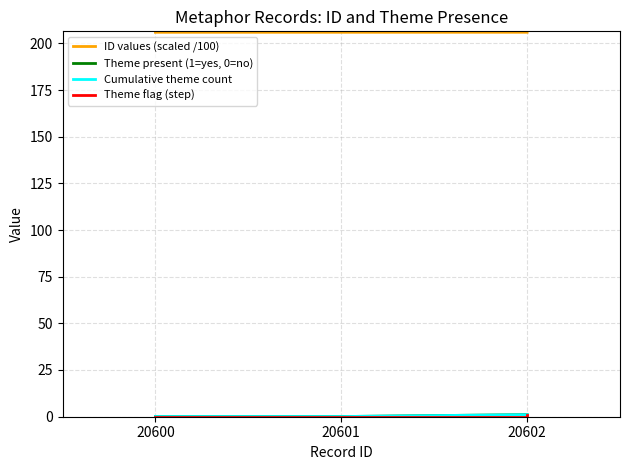

Reading left to right, what are all the values shown in this chart?

ID values (scaled /100): 20600=206.0	20601=206.0	20602=206.0
Theme present (1=yes, 0=no): 20600=0.0	20601=0.0	20602=1.0
Cumulative theme count: 20600=0.0	20601=0.0	20602=1.0
Theme flag (step): 20600=0.0	20601=0.0	20602=1.0